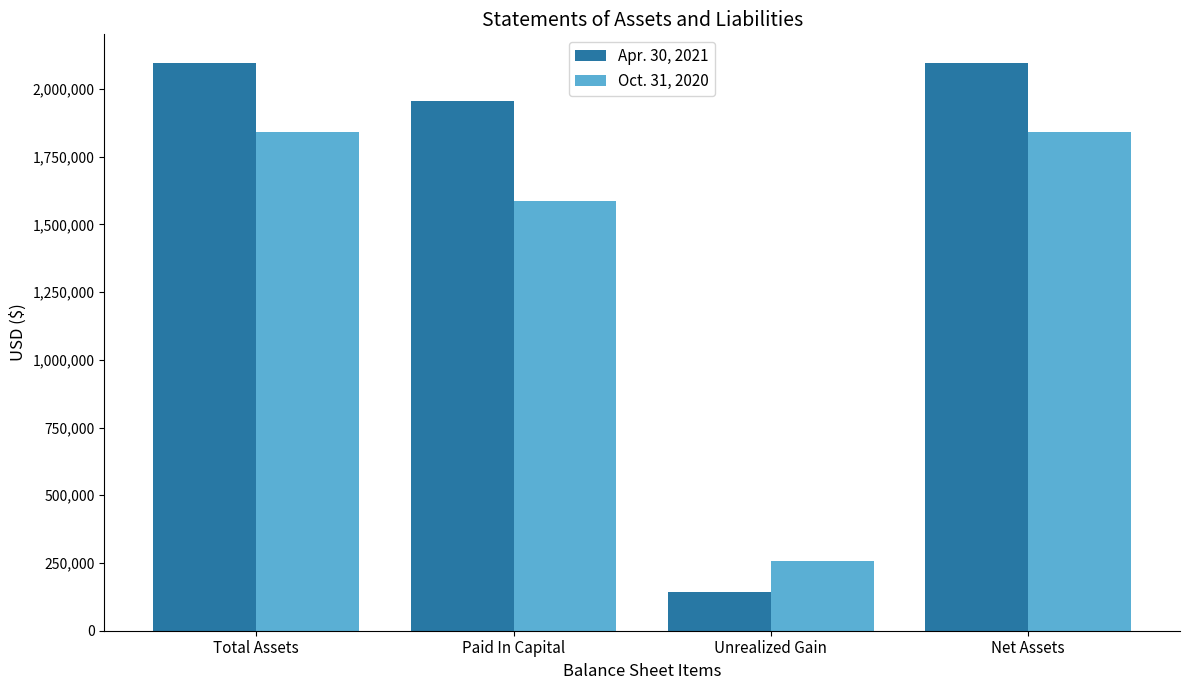

What position from the left is Net Assets?

4